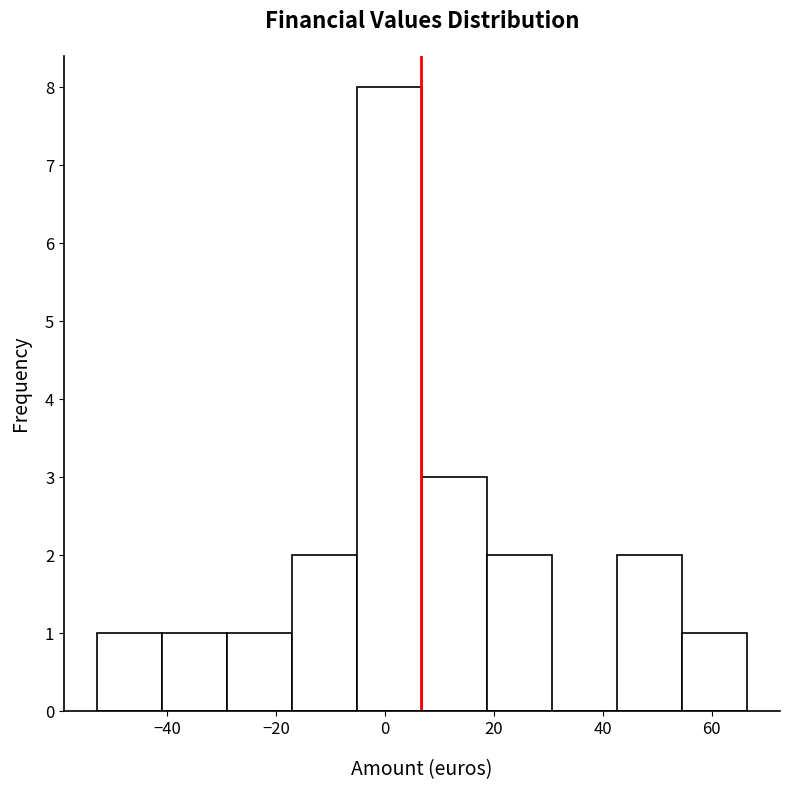

Reading left to right, list every bar in this chart as the range it spans on the x-axis followed by its height. Neither the bar edges nor the heights are printed on the chart, so give them approximately, as read against the axes.

-52 to -40: 1
-40 to -30: 1
-30 to -18: 1
-18 to -6: 2
-6 to 6: 8
6 to 18: 3
18 to 30: 2
30 to 42: 0
42 to 54: 2
54 to 66: 1